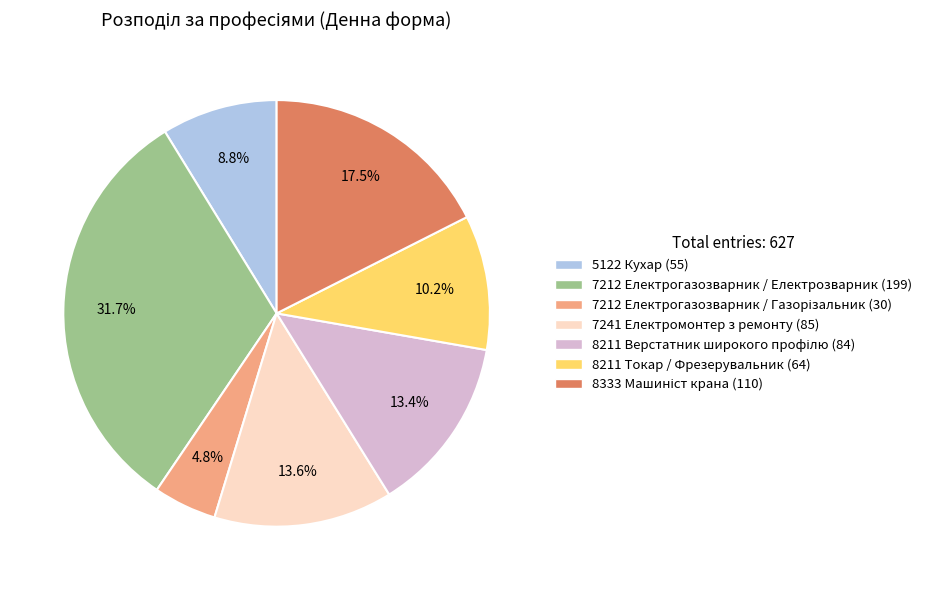

What percentage is NOT represented by 8211 Токар / Фрезерувальник?

89.8%